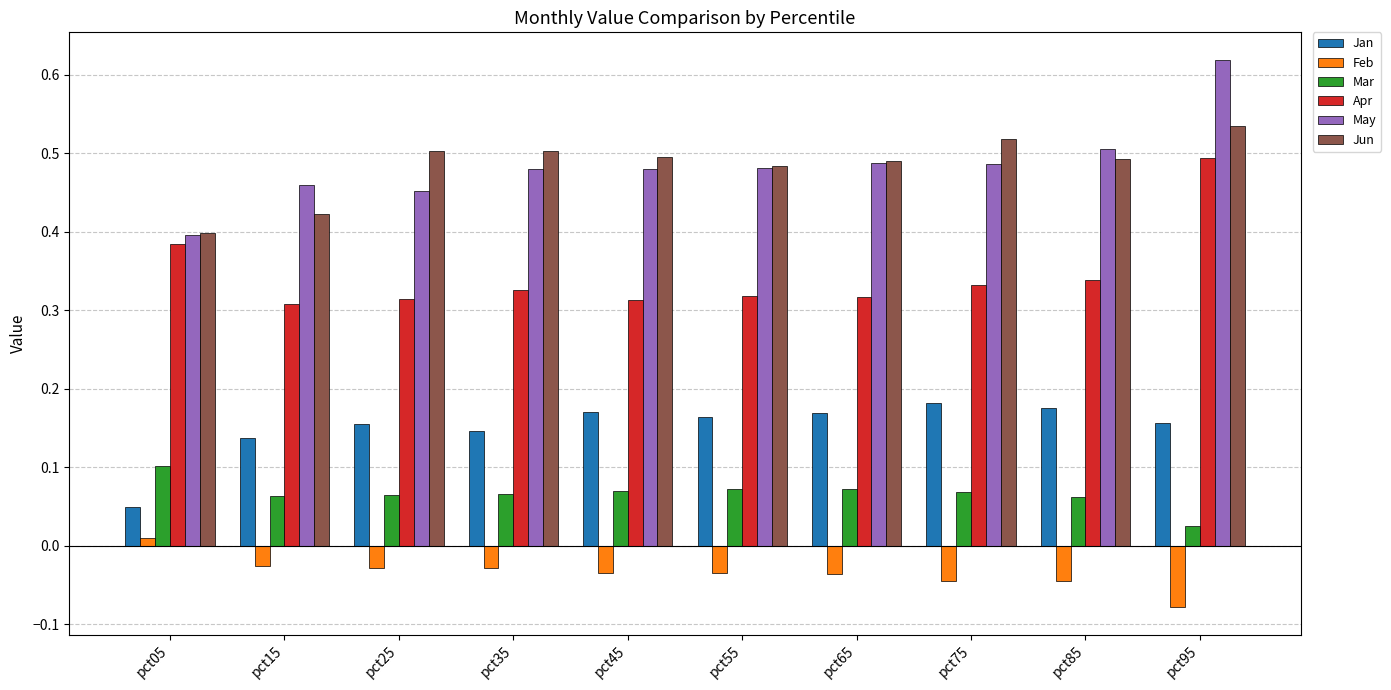

At how many categories does at least one series exceed 0?

10